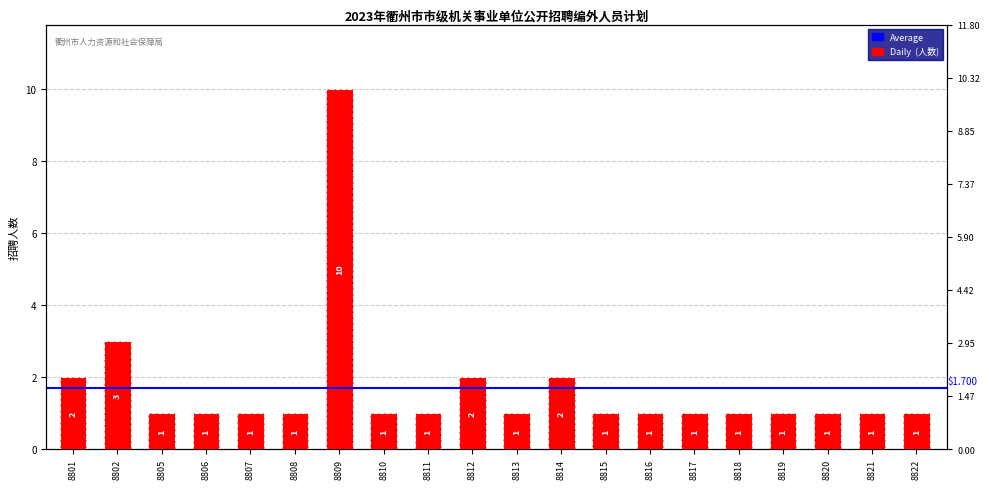

Approximately how many times larger is the value at 8801 compared to 8813?

2.0